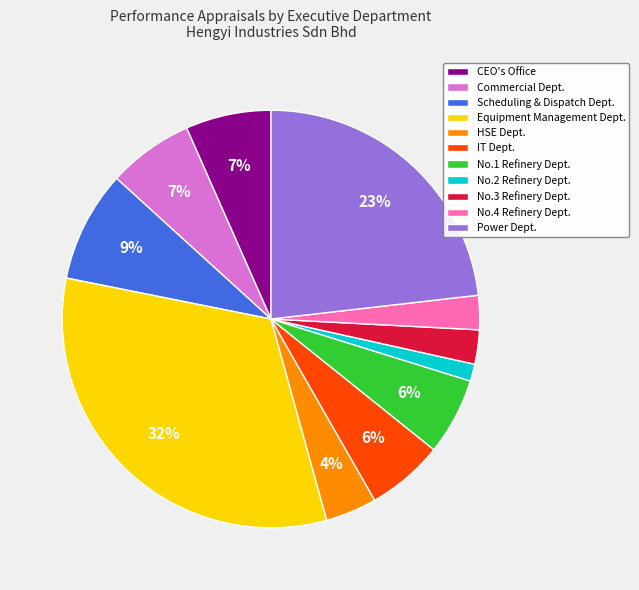

To the nearest percent, what is the average slice percentage?

9%